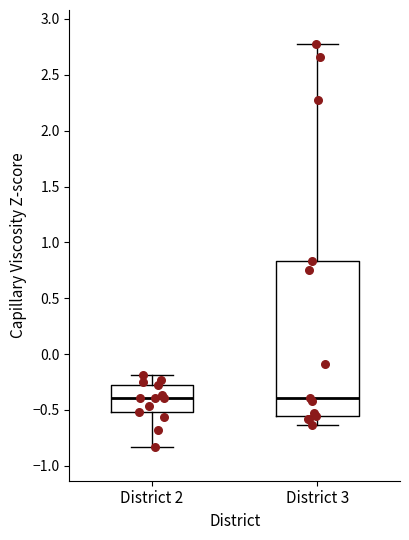

Reading left to right, transcribe this box plot: for each box, give where its median line is, the range the box spans, and where its two whiskers end, as read against the y-axis. The values are not printed on the chart, so give them approximately, as read against the axis.

District 2: median -0.40, box -0.50 to -0.30, whiskers -0.85 to -0.20
District 3: median -0.40, box -0.55 to 0.85, whiskers -0.65 to 2.80